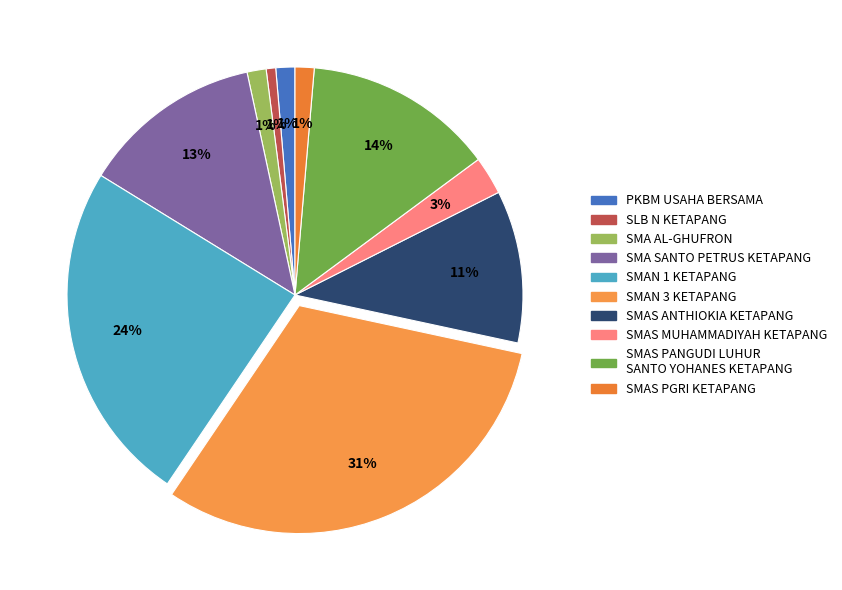

To the nearest percent, what is the average slice percentage?

10%